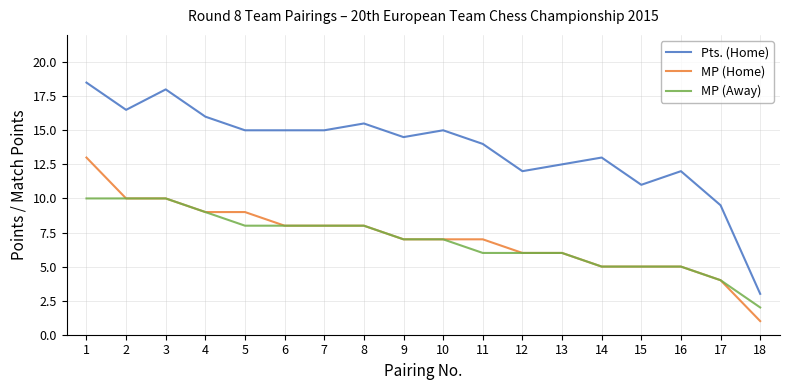

Reading left to right, list all the values displayed in this chart.

Pts. (Home): 18.5	16.5	18.0	16.0	15.0	15.0	15.0	15.5	14.5	15.0	14.0	12.0	12.5	13.0	11.0	12.0	9.5	3.0
MP (Home): 13.0	10.0	10.0	9.0	9.0	8.0	8.0	8.0	7.0	7.0	7.0	6.0	6.0	5.0	5.0	5.0	4.0	1.0
MP (Away): 10.0	10.0	10.0	9.0	8.0	8.0	8.0	8.0	7.0	7.0	6.0	6.0	6.0	5.0	5.0	5.0	4.0	2.0